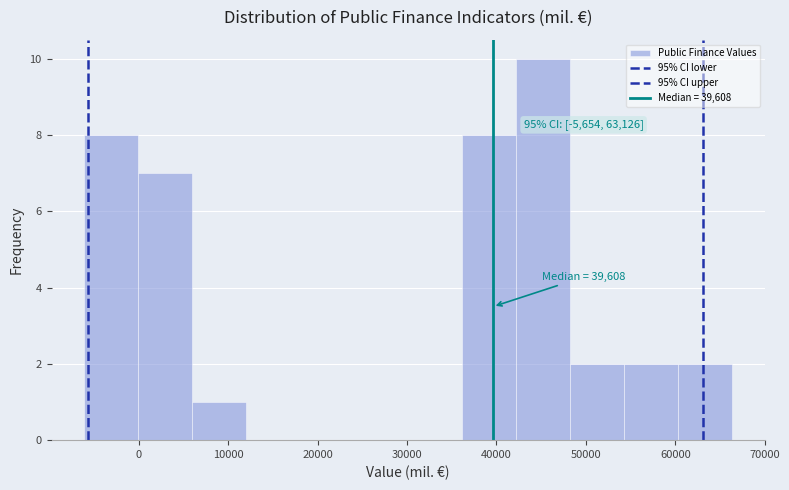

Over which range of the x-axis is the bar tallest?

42000 to 48000